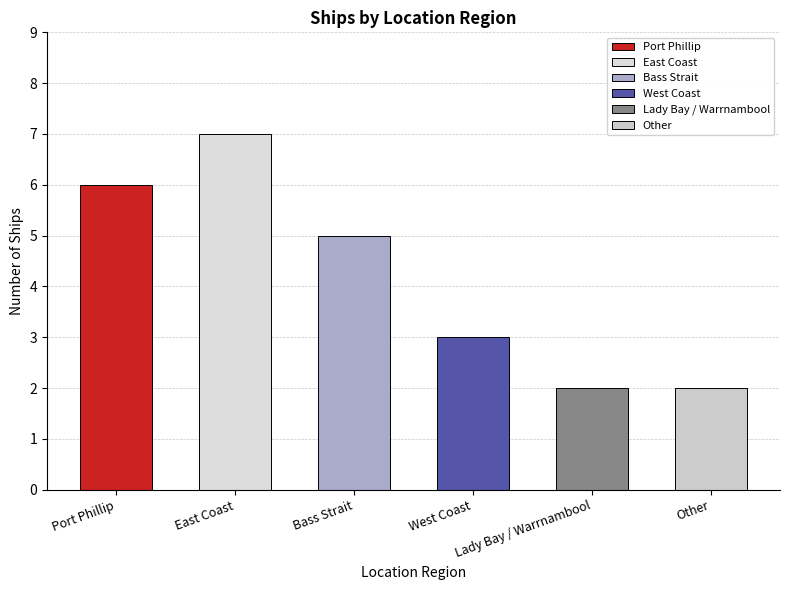

What is the ratio of the value at Port Phillip to the value at West Coast?

2.0